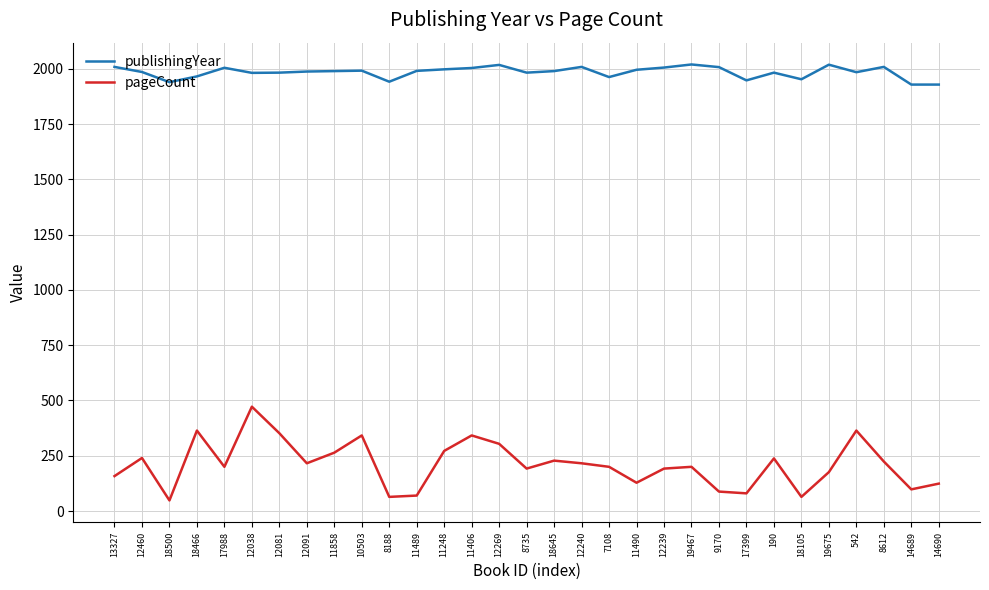

Rank the series by their maximum value, from lowest to highest.

pageCount, publishingYear